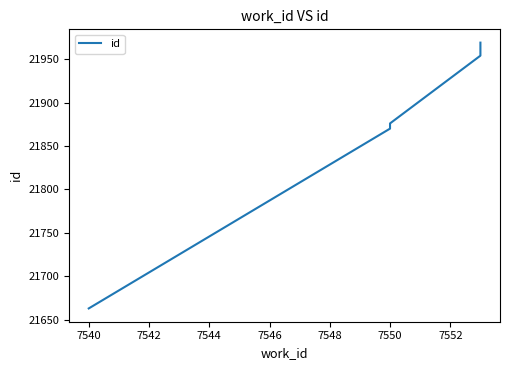

What is the sum of all values?

219048